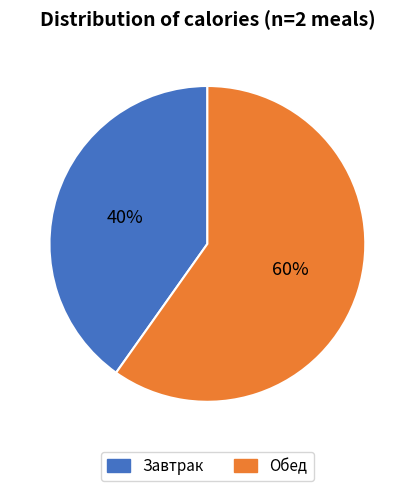

Count the number of slices in the pie.

2